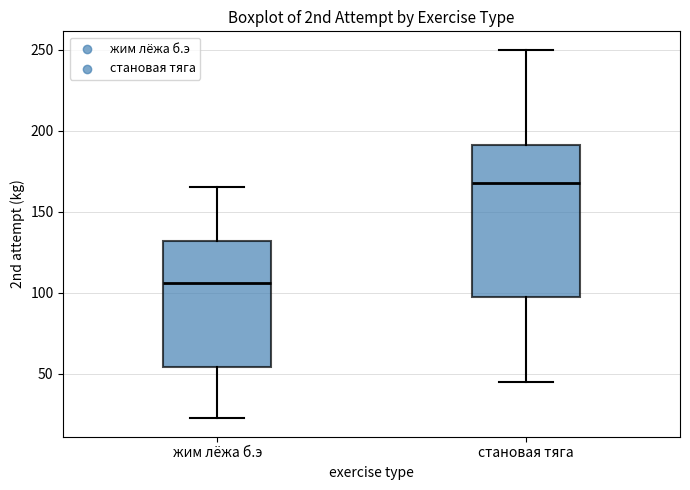

Where does the lower whisker of the box for становая тяга end on the y-axis? The values are not printed on the chart, so give them approximately, as read against the axis.

45